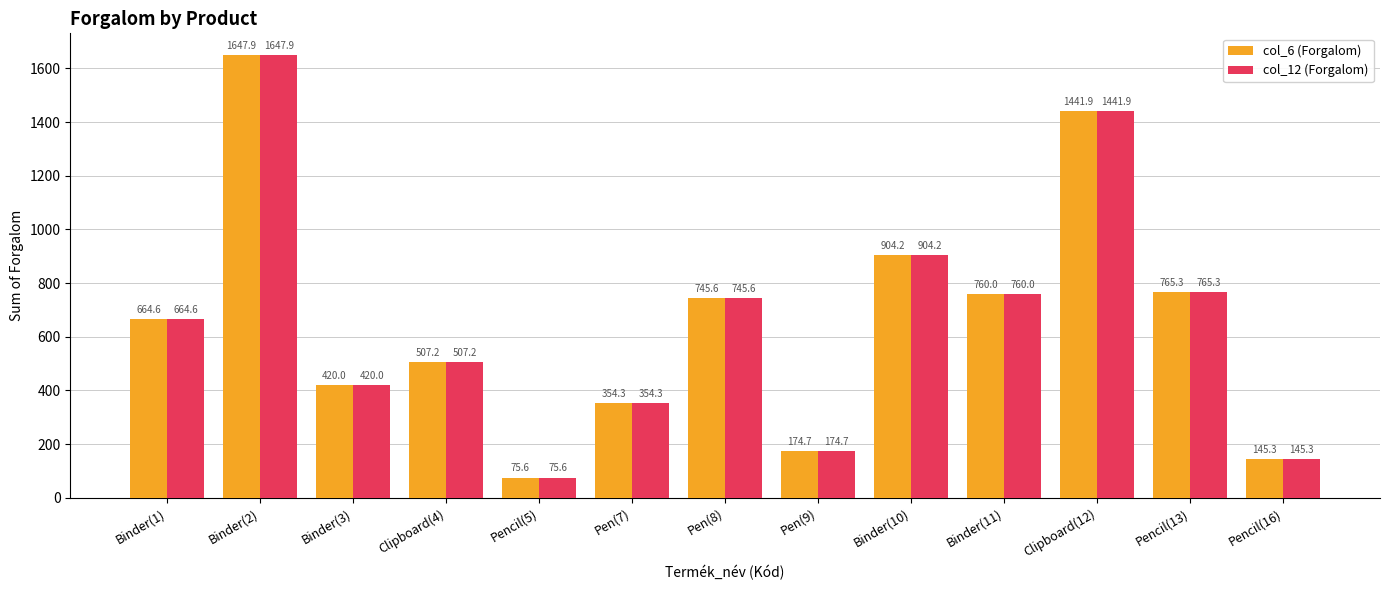

What is the difference between the col_12 (Forgalom) values at Binder(1) and Binder(10)?

239.6